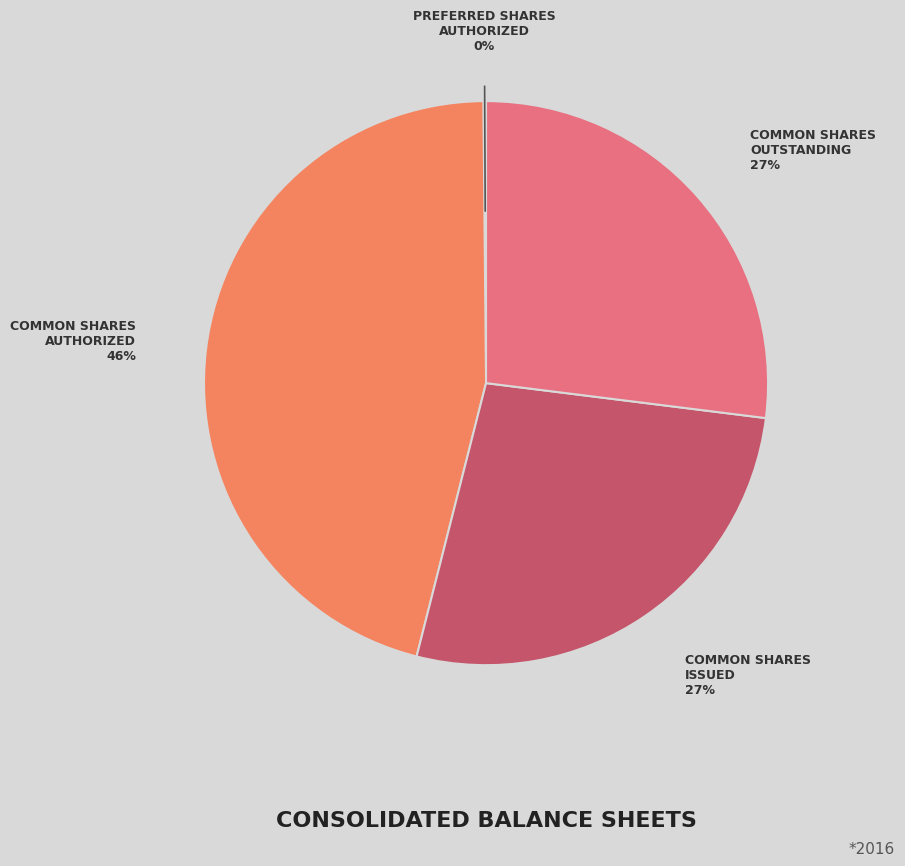

To the nearest percent, what is the average slice percentage?

25%